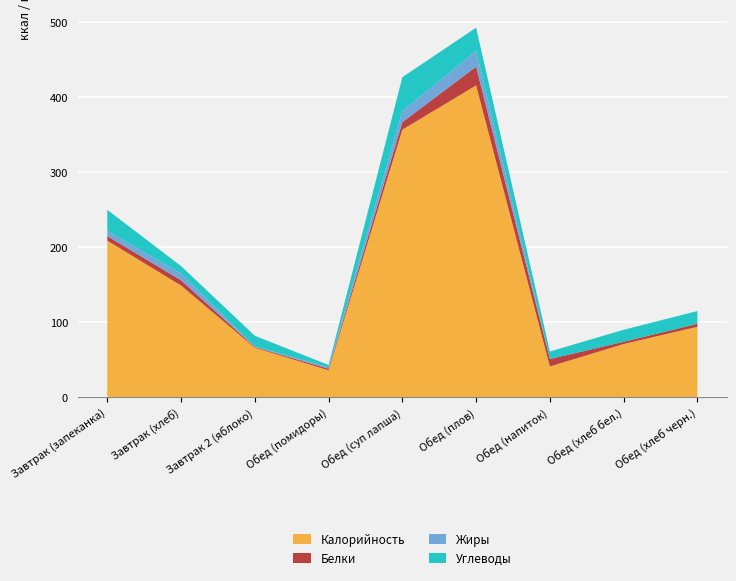

Reading left to right, list all the values displayed in this chart.

Калорийность: Завтрак (запеканка)=209	Завтрак (хлеб)=149	Завтрак 2 (яблоко)=66	Обед (помидоры)=36	Обед (суп лапша)=357	Обед (плов)=416	Обед (напиток)=41	Обед (хлеб бел.)=71	Обед (хлеб черн.)=94
Белки: Завтрак (запеканка)=6	Завтрак (хлеб)=7	Завтрак 2 (яблоко)=1	Обед (помидоры)=2	Обед (суп лапша)=10	Обед (плов)=25	Обед (напиток)=10	Обед (хлеб бел.)=3	Обед (хлеб черн.)=4
Жиры: Завтрак (запеканка)=7	Завтрак (хлеб)=9	Завтрак 2 (яблоко)=1	Обед (помидоры)=2	Обед (суп лапша)=15	Обед (плов)=21	Обед (напиток)=0	Обед (хлеб бел.)=0	Обед (хлеб черн.)=0
Углеводы: Завтрак (запеканка)=28	Завтрак (хлеб)=10	Завтрак 2 (яблоко)=14	Обед (помидоры)=3	Обед (суп лапша)=45	Обед (плов)=31	Обед (напиток)=10	Обед (хлеб бел.)=16	Обед (хлеб черн.)=17